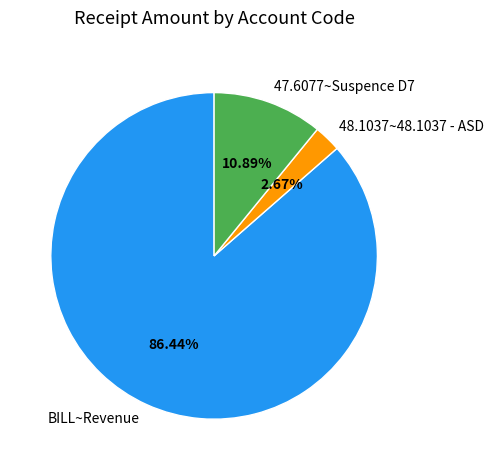

How many segments does this pie chart have?

3